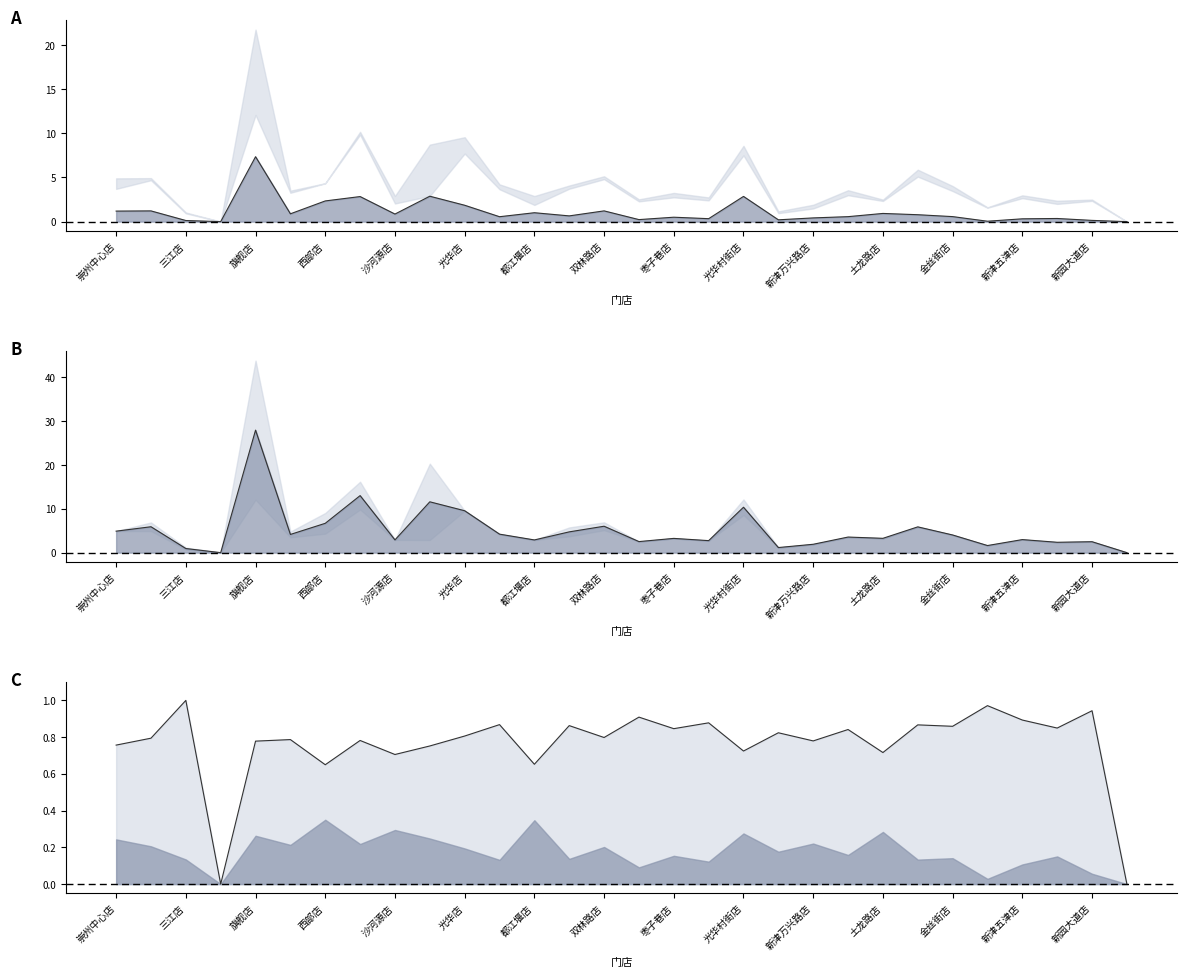

Does the chart have visible grid lines?

No